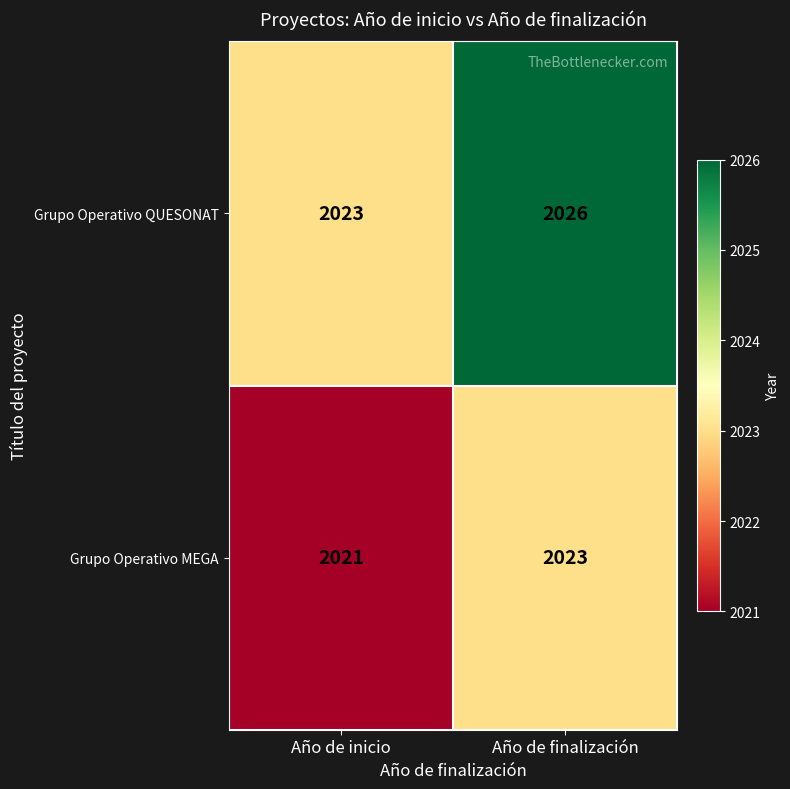

Which series has the largest total across all categories?

Grupo Operativo QUESONAT